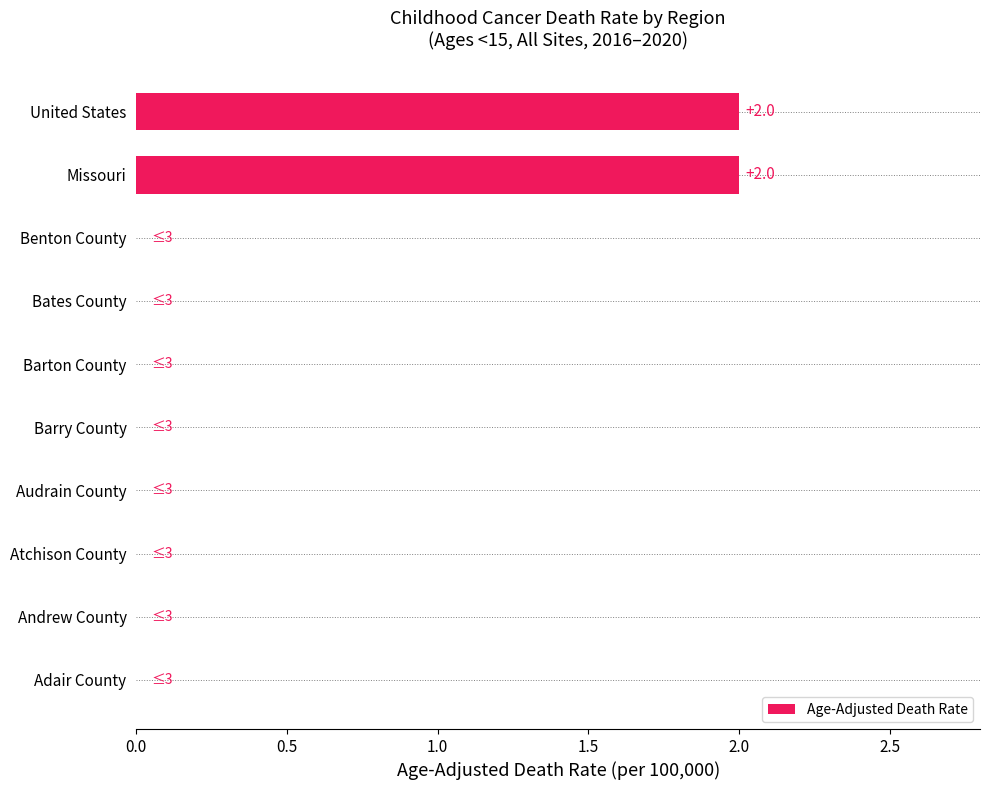

What is the sum of all values?

4